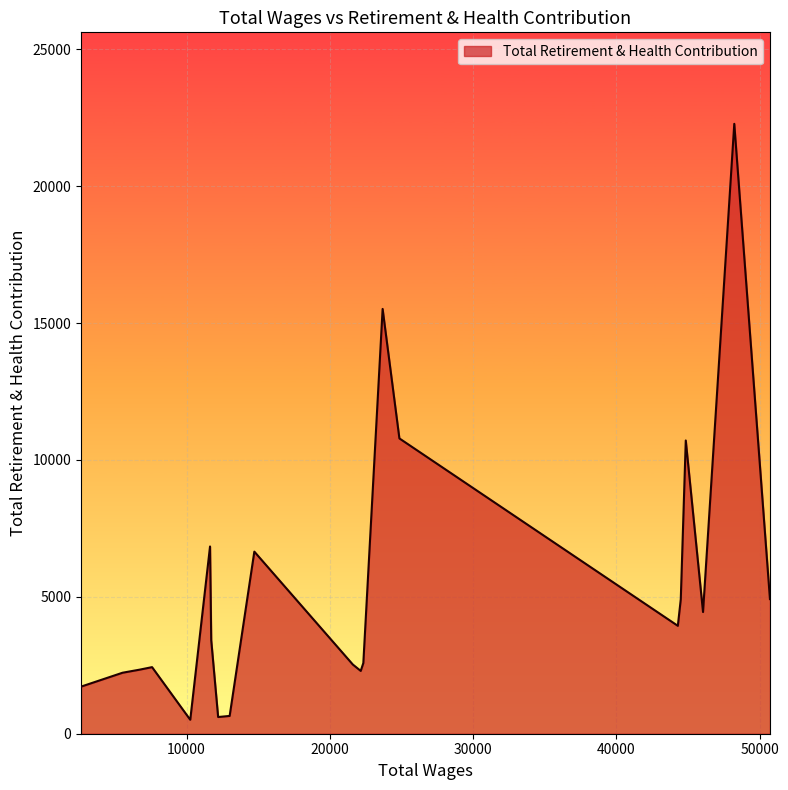

What is the greatest value displayed?

22277